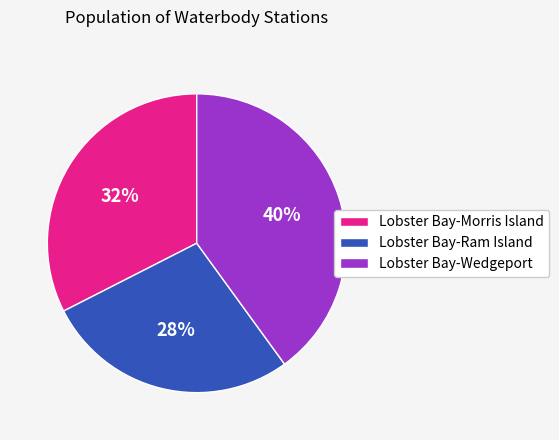

How many segments does this pie chart have?

3